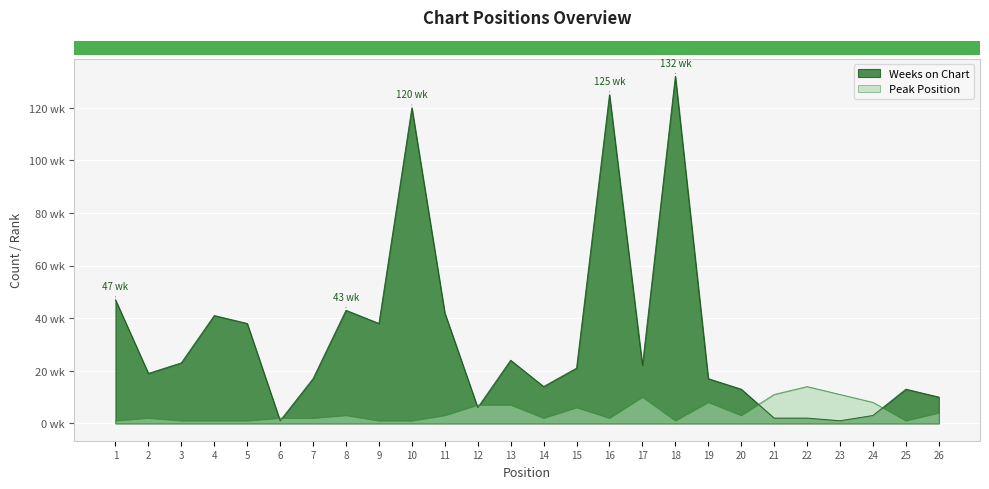

Where does the Peak Position series first go above 3?

12